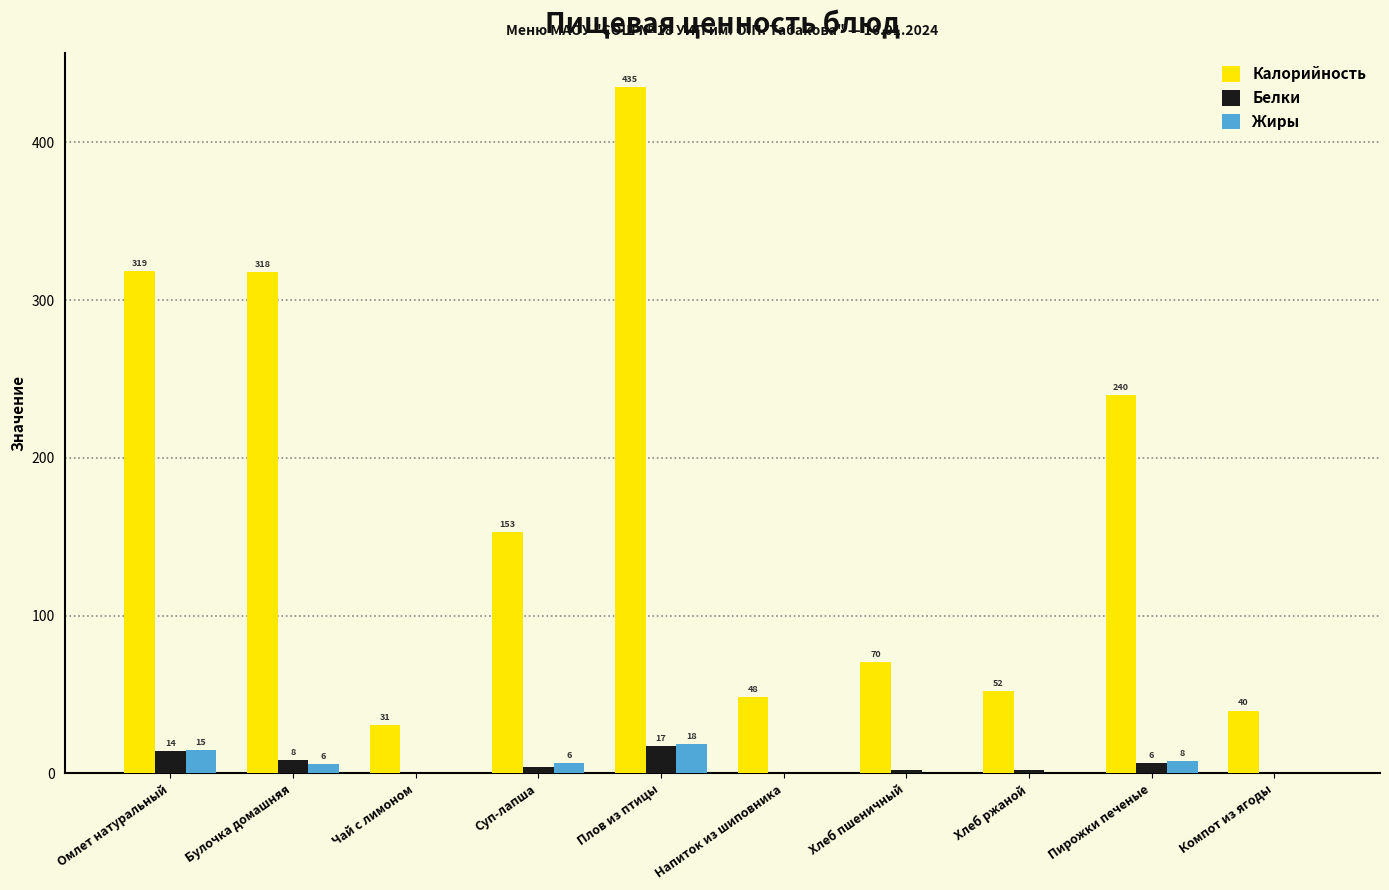

What are all the series names shown in the legend?

Калорийность, Белки, Жиры